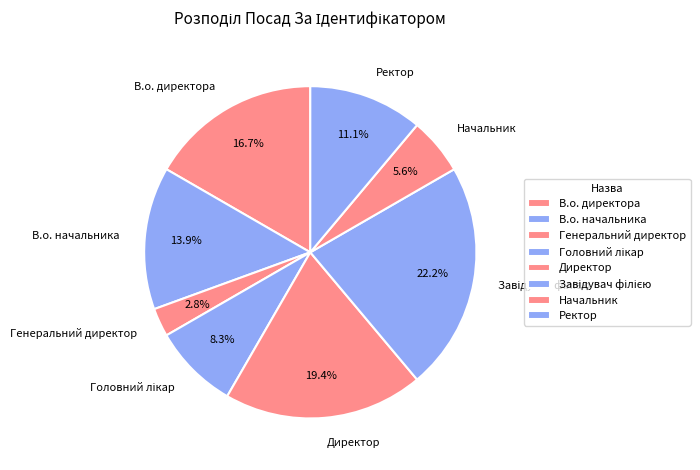

To the nearest percent, what portion does В.о. директора represent?

17%